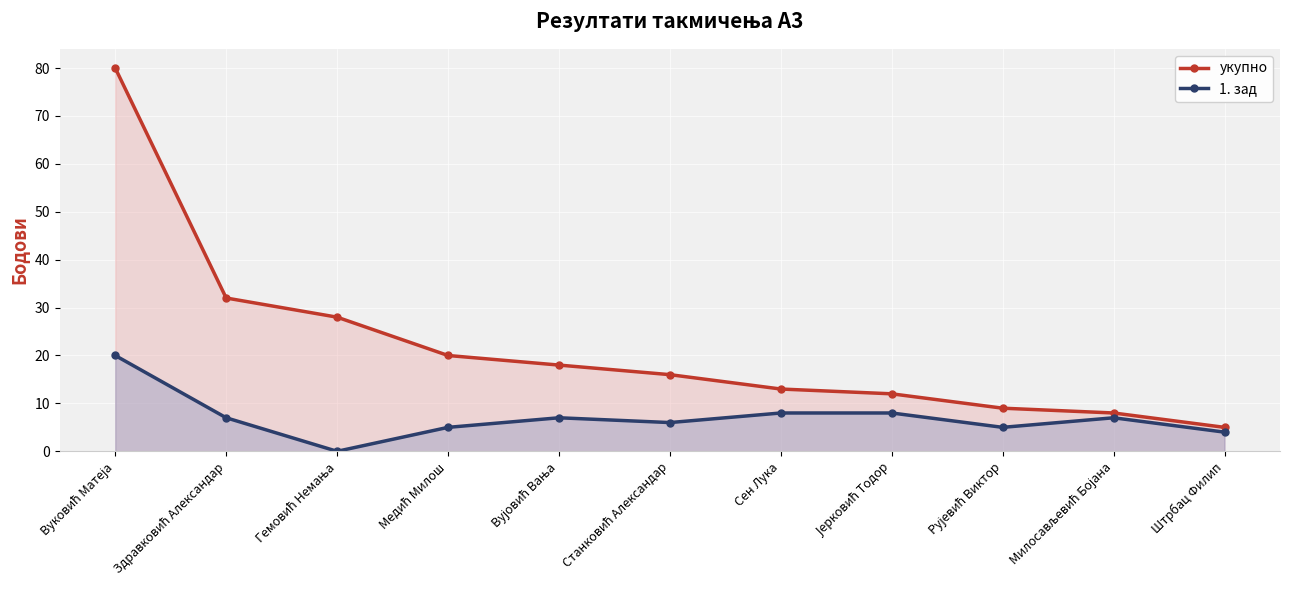

The 1. зад series shows 3 at Рујевић Виктор. True or false?

False